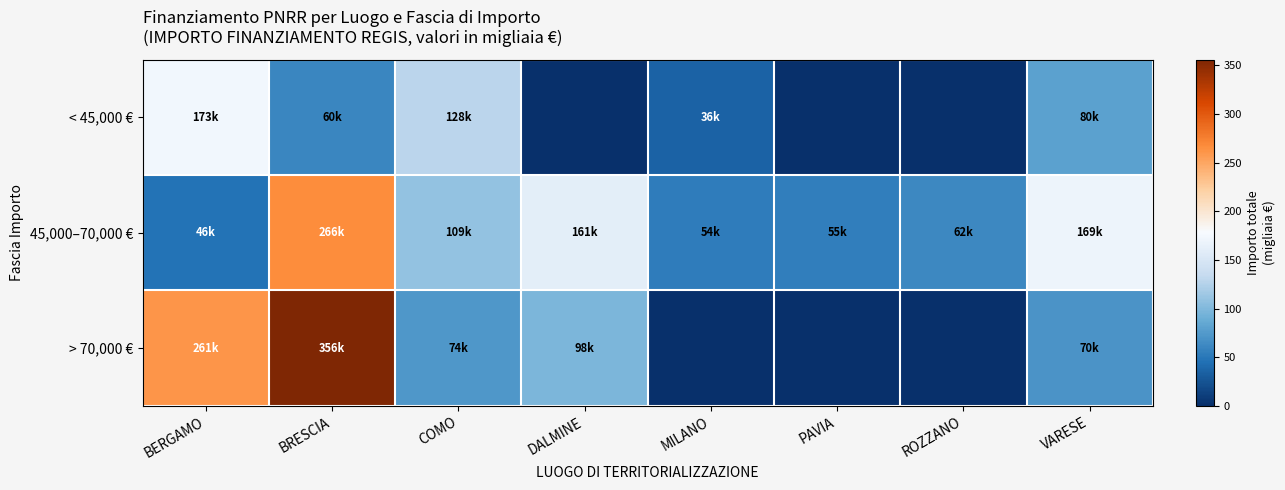

Which has a higher value, BERGAMO or PAVIA?

BERGAMO